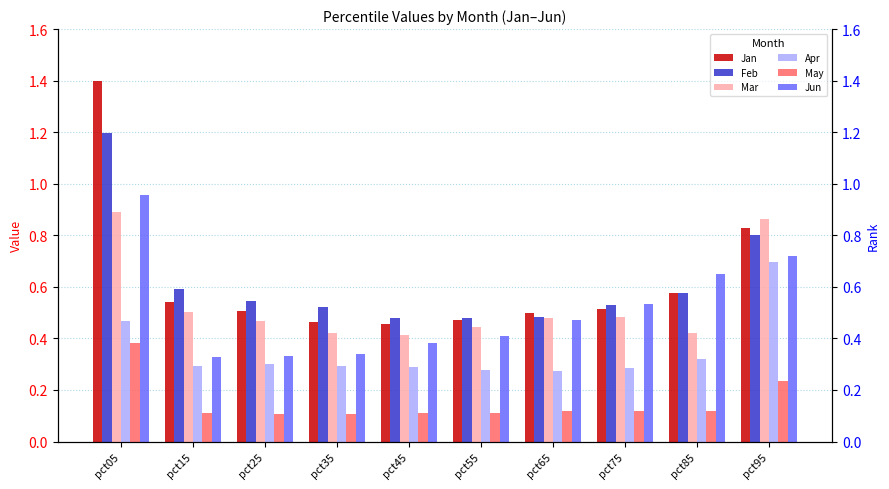

How many Feb values are between 0 and 1?

9